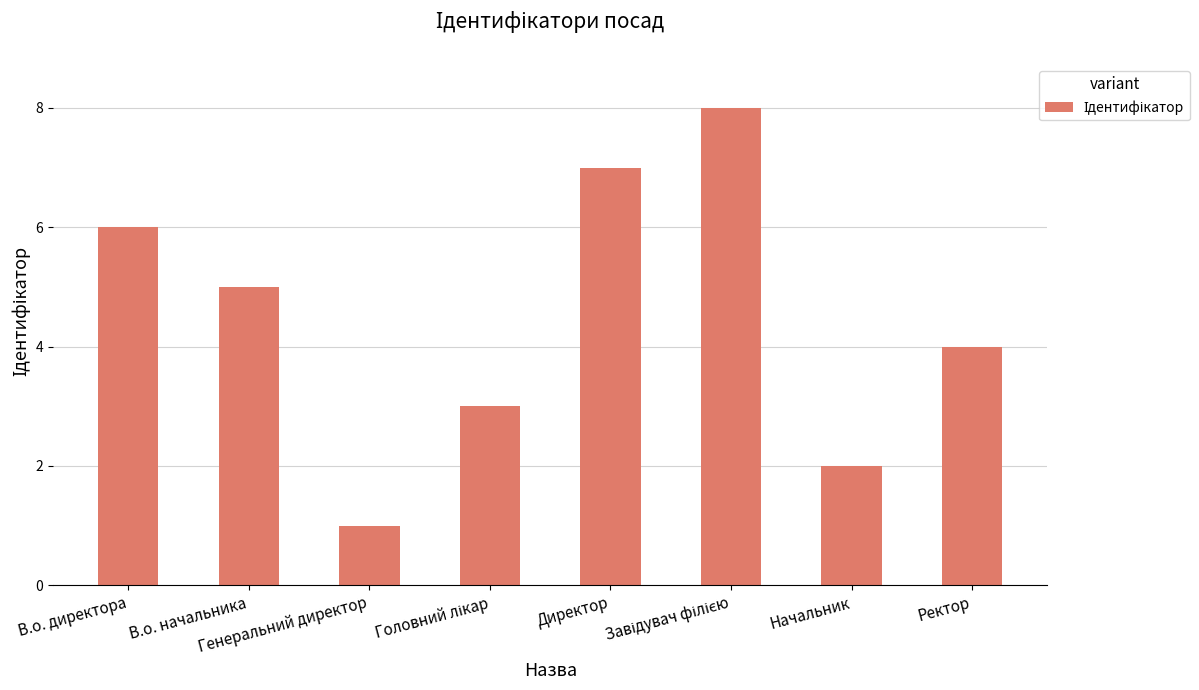

What is the sum of all values?

36